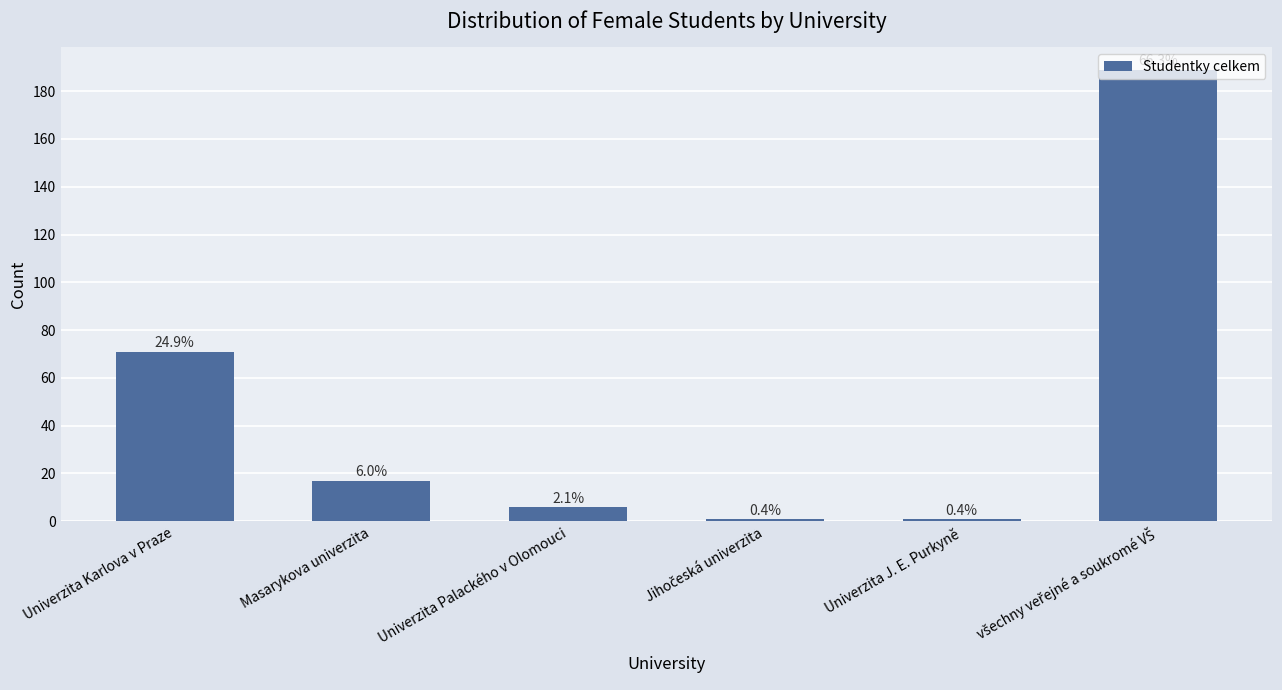

Rank the categories by value from highest to lowest.

všechny veřejné a soukromé VŠ, Univerzita Karlova v Praze, Masarykova univerzita, Univerzita Palackého v Olomouci, Jihočeská univerzita, Univerzita J. E. Purkyně